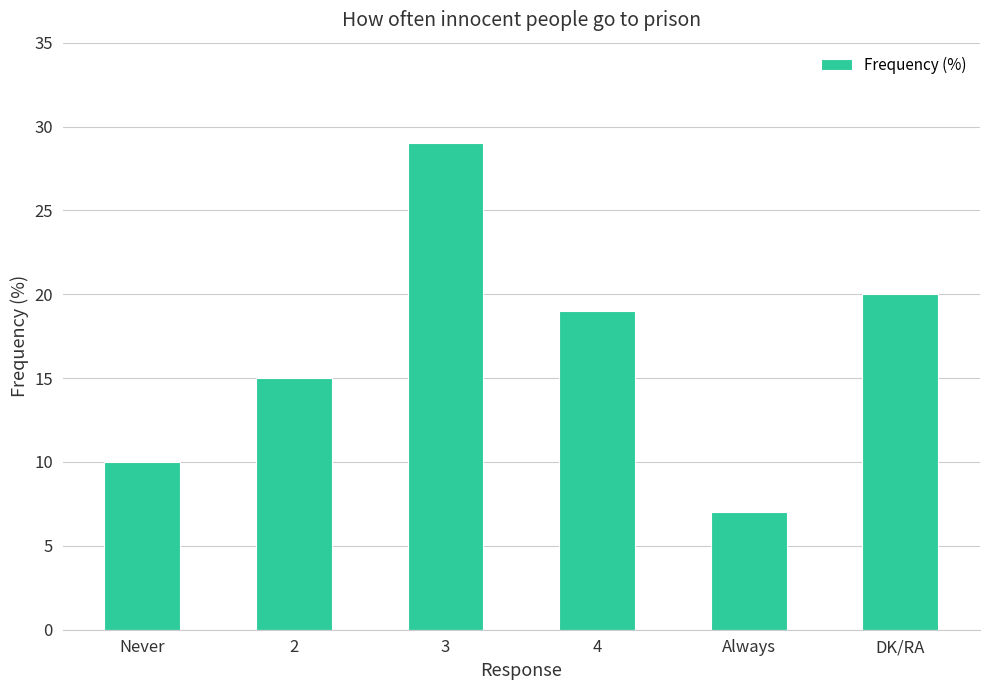

Rank the categories by value from highest to lowest.

3, DK/RA, 4, 2, Never, Always